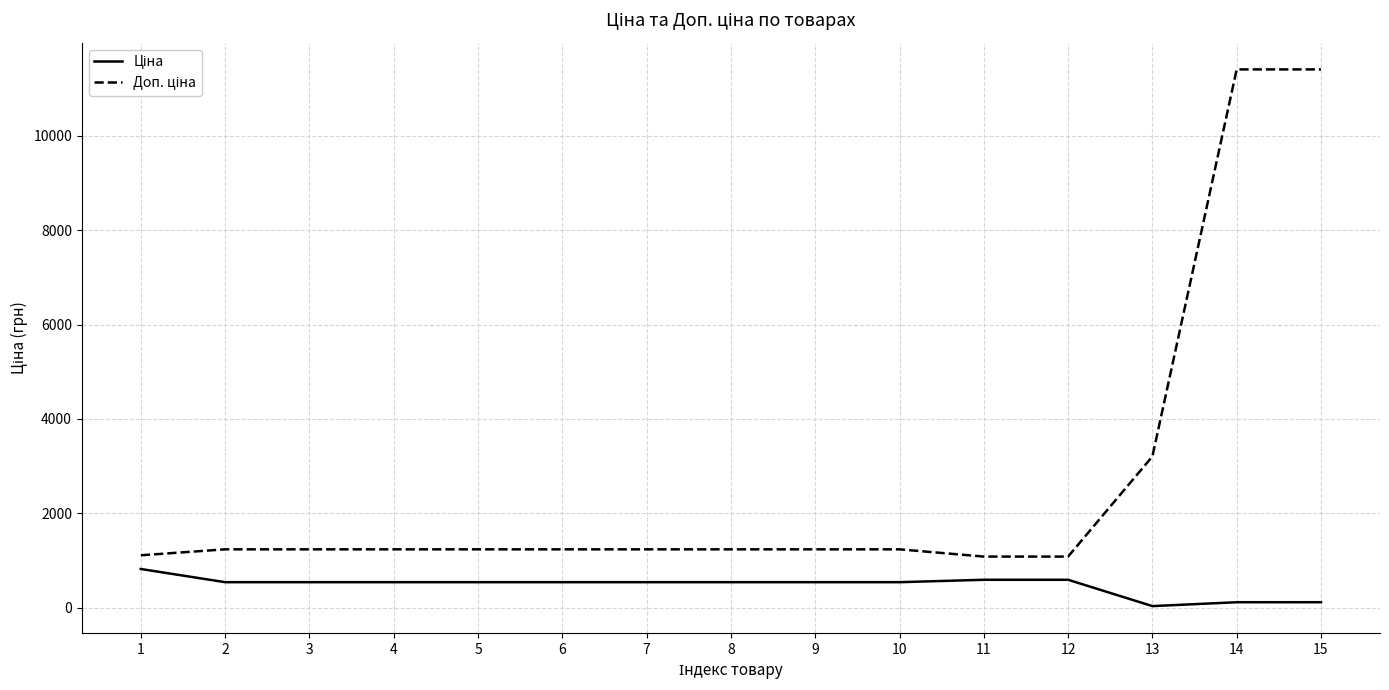

What is the maximum value shown in the chart?

11410.0